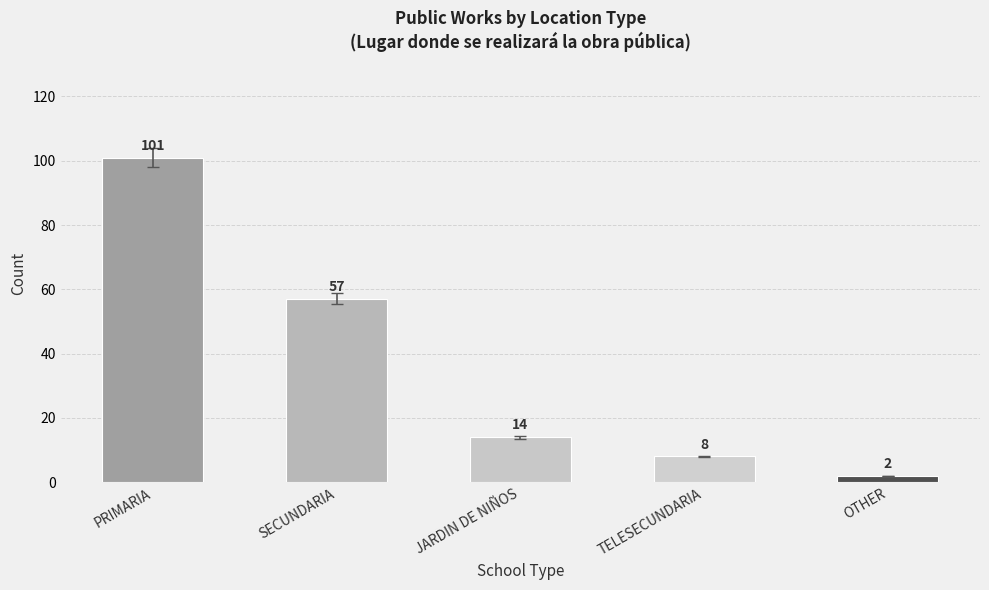

What position from the left is PRIMARIA?

1